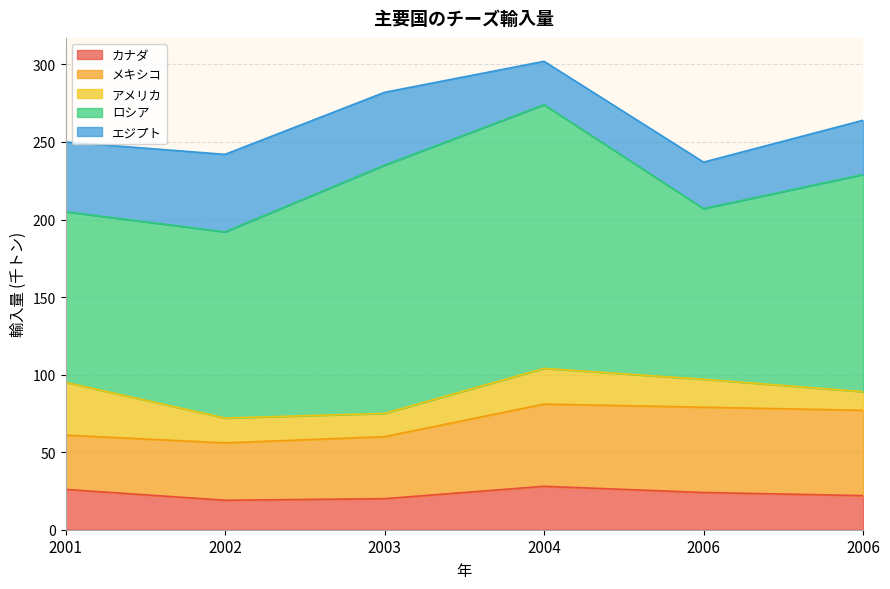

Between 2002 and 2003, which is larger?

2003